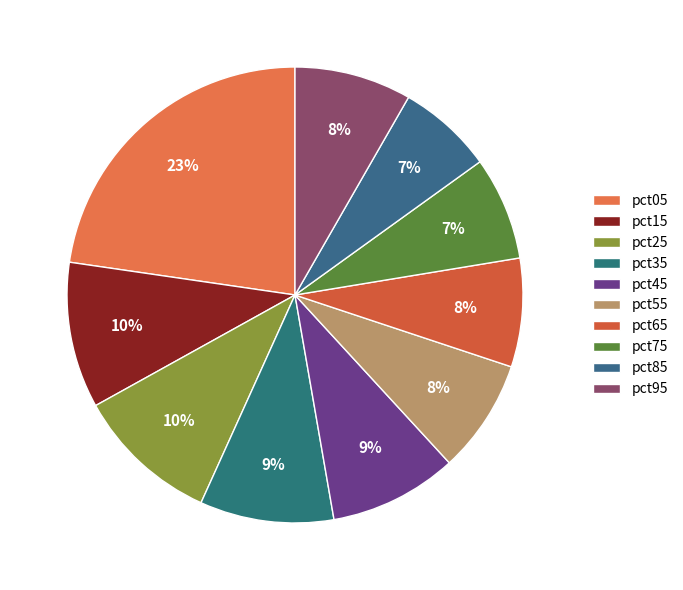

Count the number of slices in the pie.

10